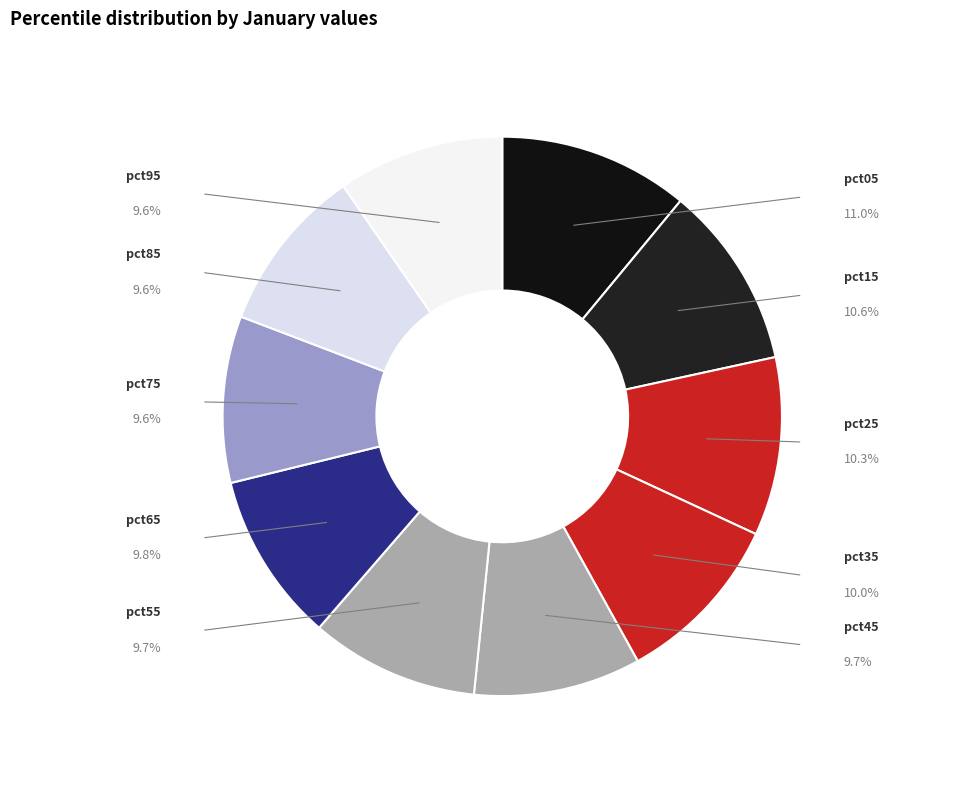

Rank the categories by value from highest to lowest.

pct05, pct15, pct25, pct35, pct65, pct55, pct45, pct75, pct95, pct85